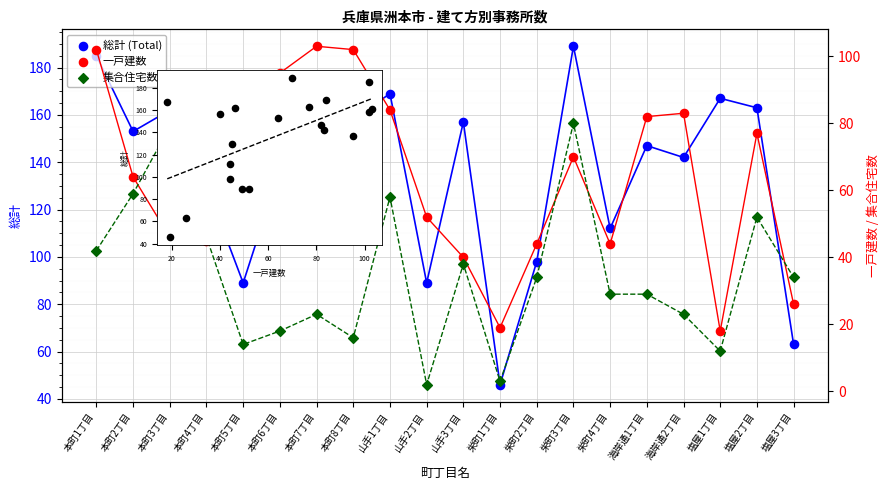

Which series has the largest total across all categories?

総計 (Total)